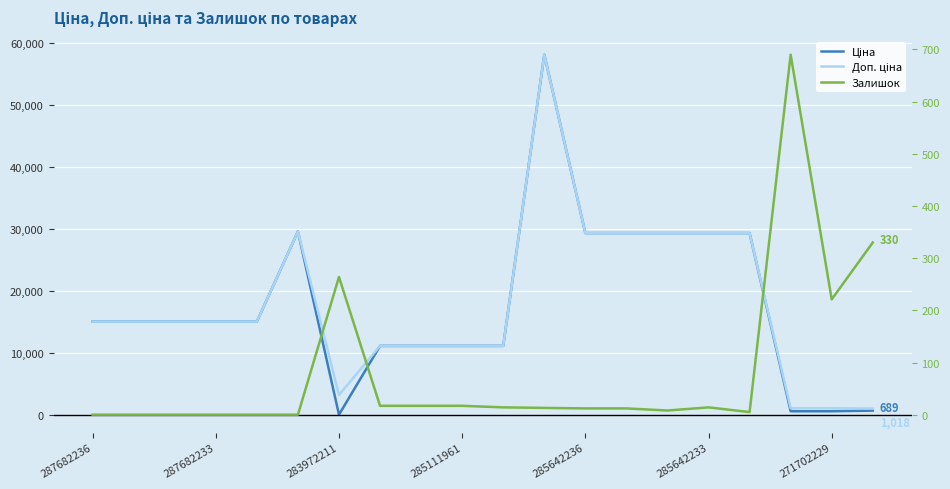

After their last crossing, which series has the higher values: Залишок or Ціна?

Ціна